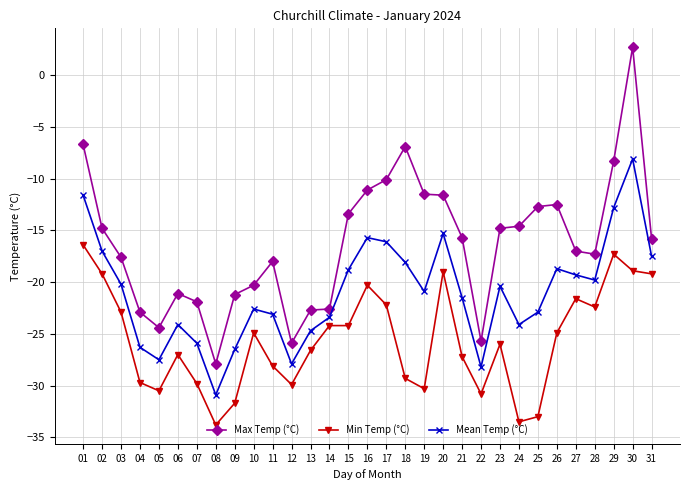

Which series changed the most between 02 and 30?

Max Temp (°C)